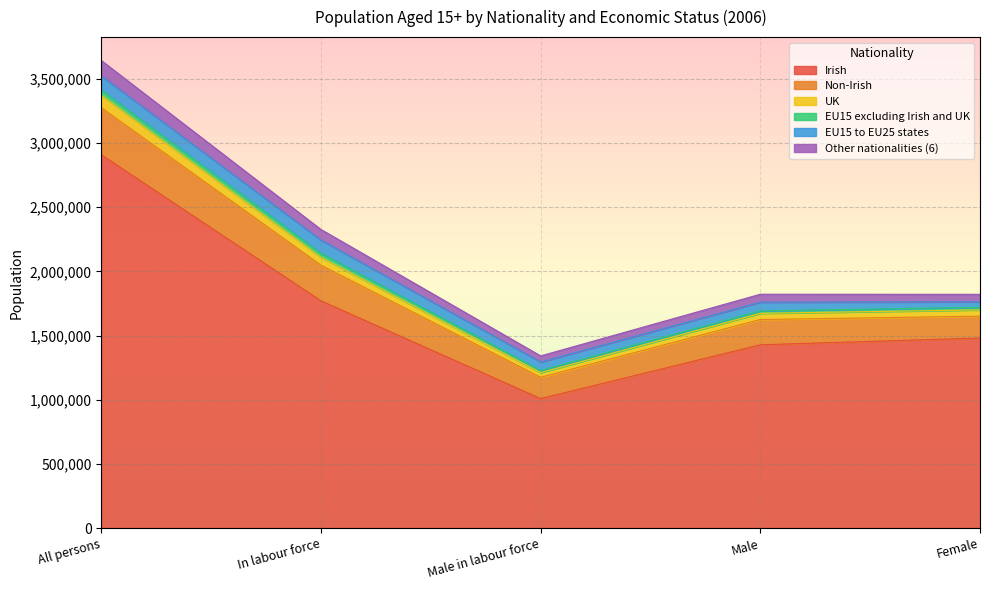

What is the approximate value of Irish at All persons?

2909402